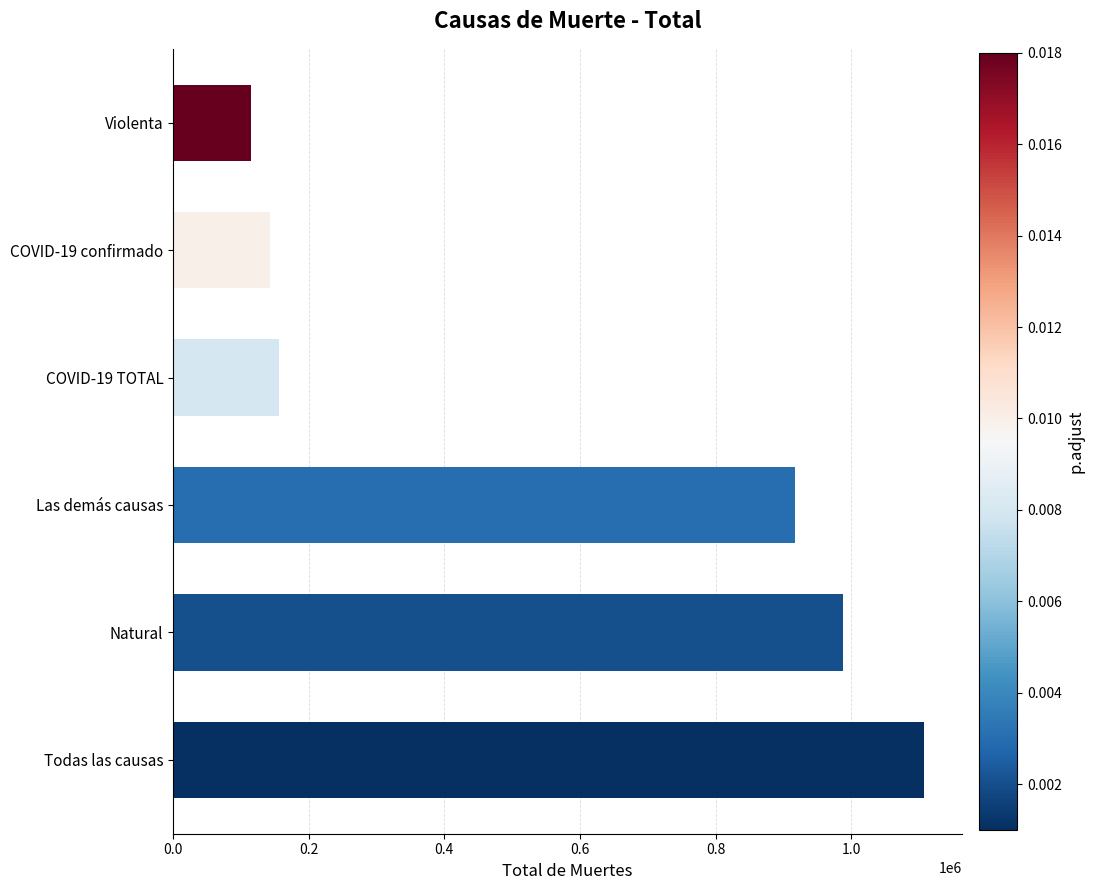

What is the greatest value displayed?

1107260